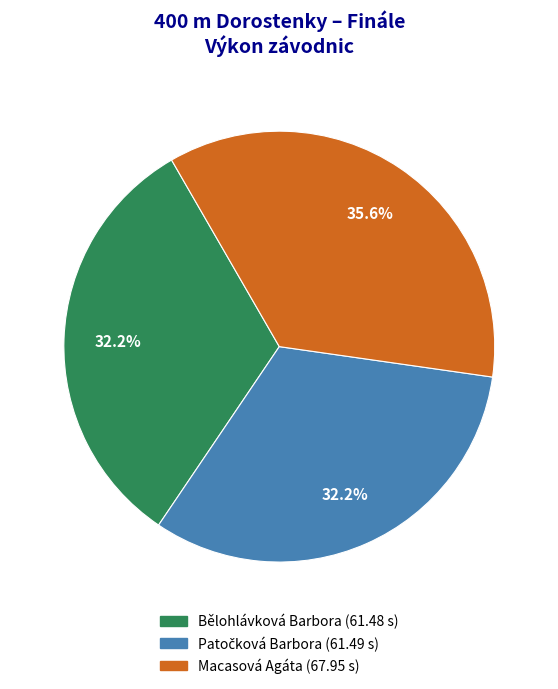

Does Macasová Agáta account for over 50% of the chart?

No